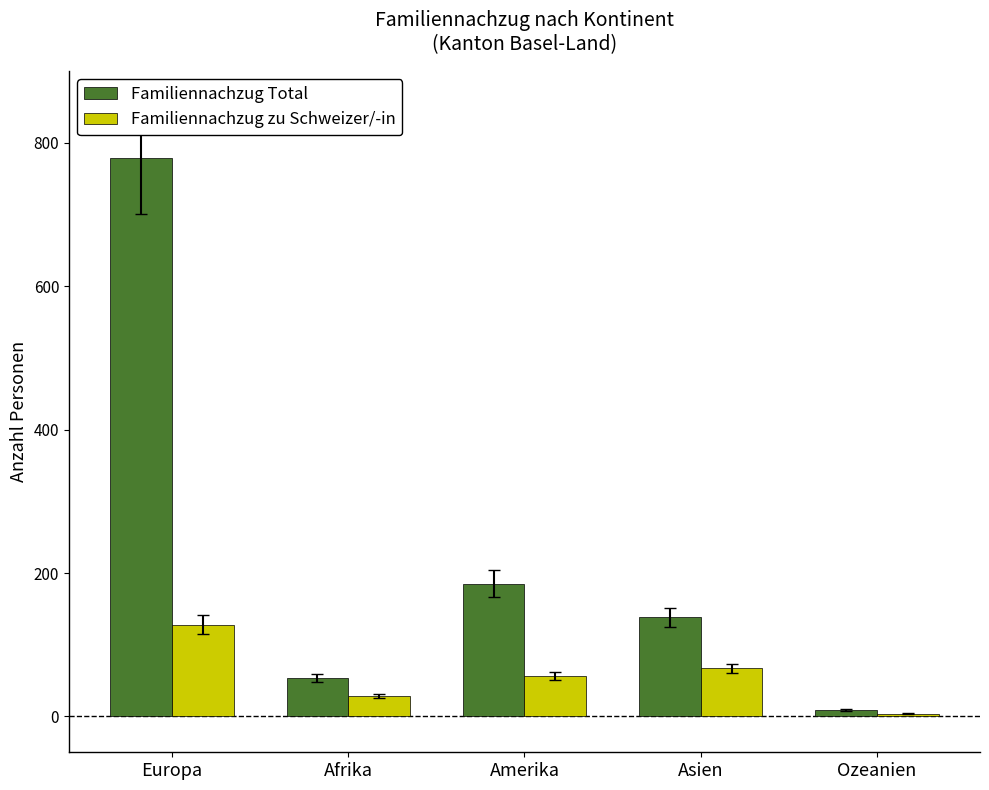

How many values in the Familiennachzug Total series are below 138?

2